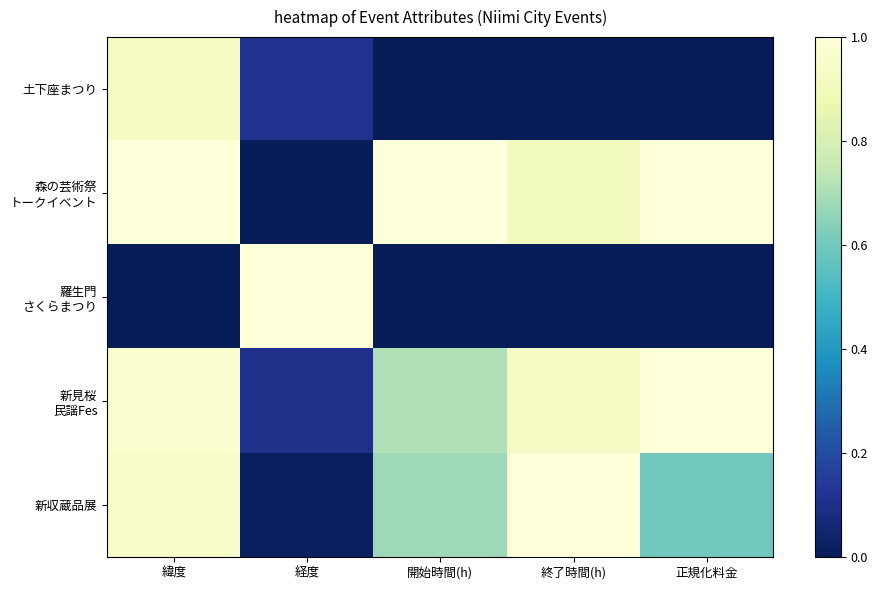

At which category does the chart reach its peak across all series?

緯度